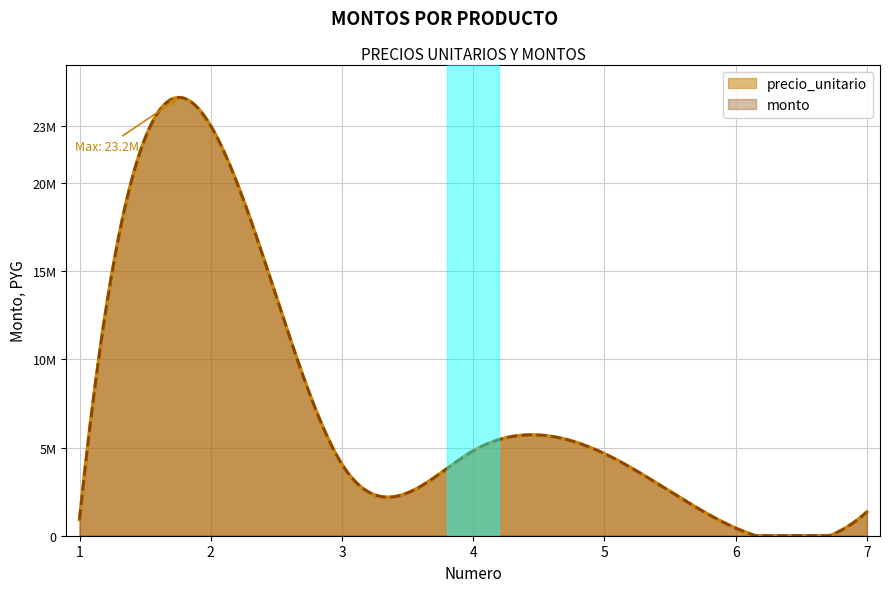

What is the value of the precio_unitario point at the 6th from the left?

431200